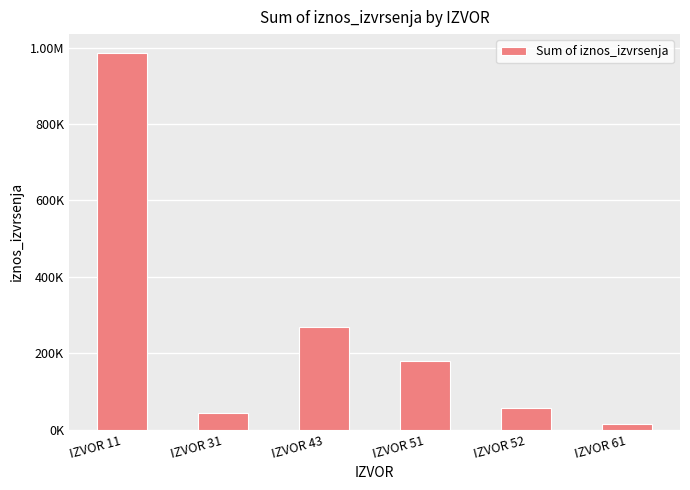

Reading left to right, transcribe all the data shown in this chart.

986442.8	44512.7	268934.3	178740.9	56747.8	14943.0